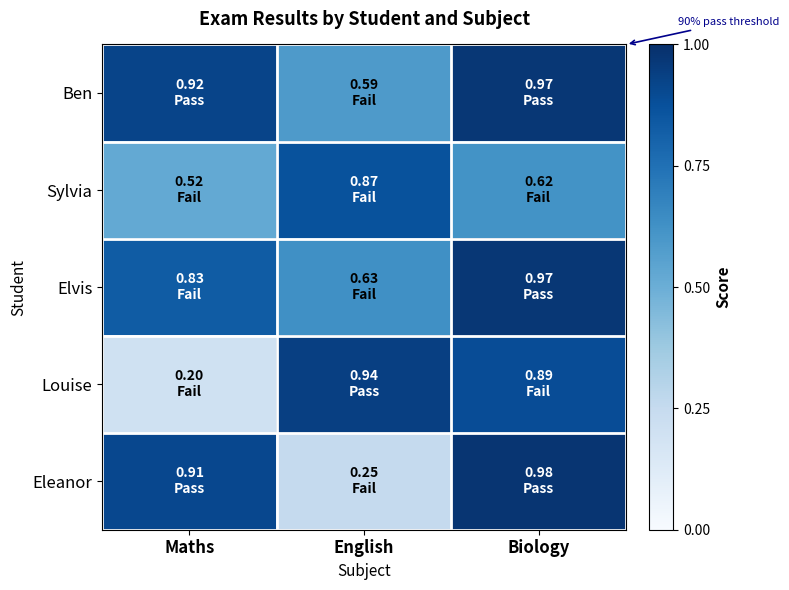

Which series has the largest range (max minus min)?

Louise